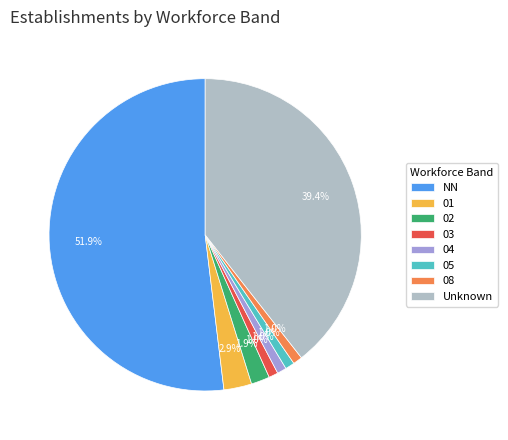

Which has a higher value, 01 or 04?

01